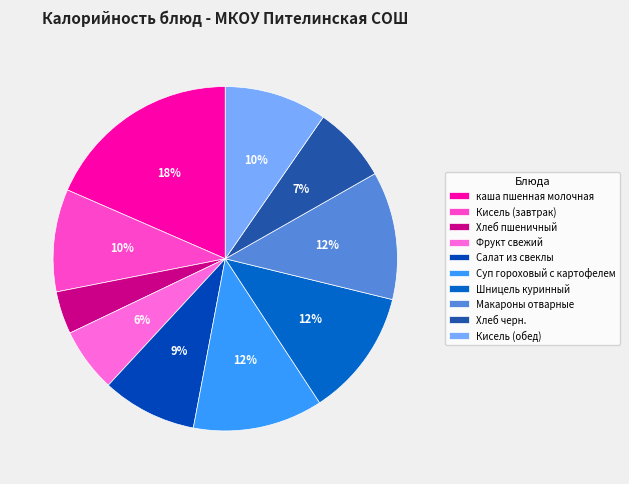

Combined, do Шницель куринный and Хлеб черн. account for over 50%?

No